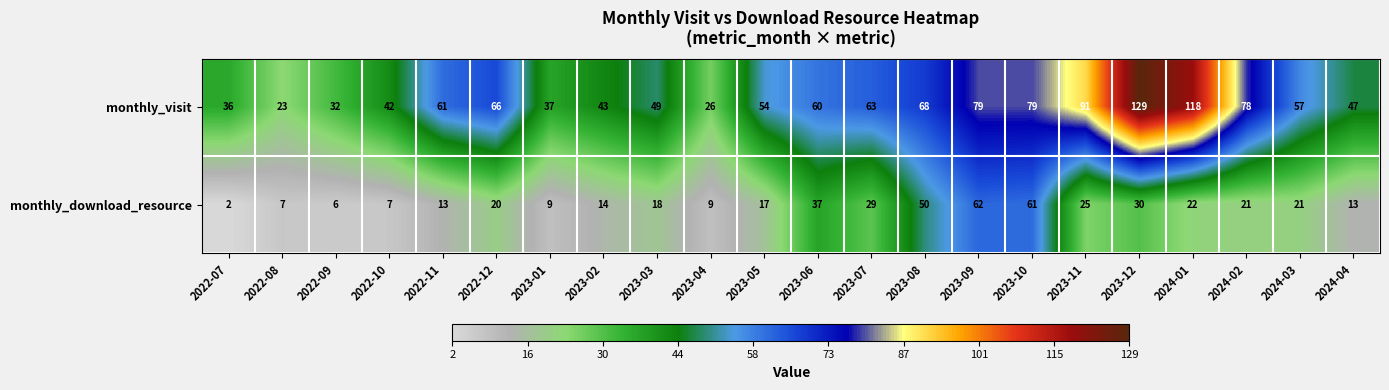

The value of monthly_visit at 2023-03 is 49. True or false?

True